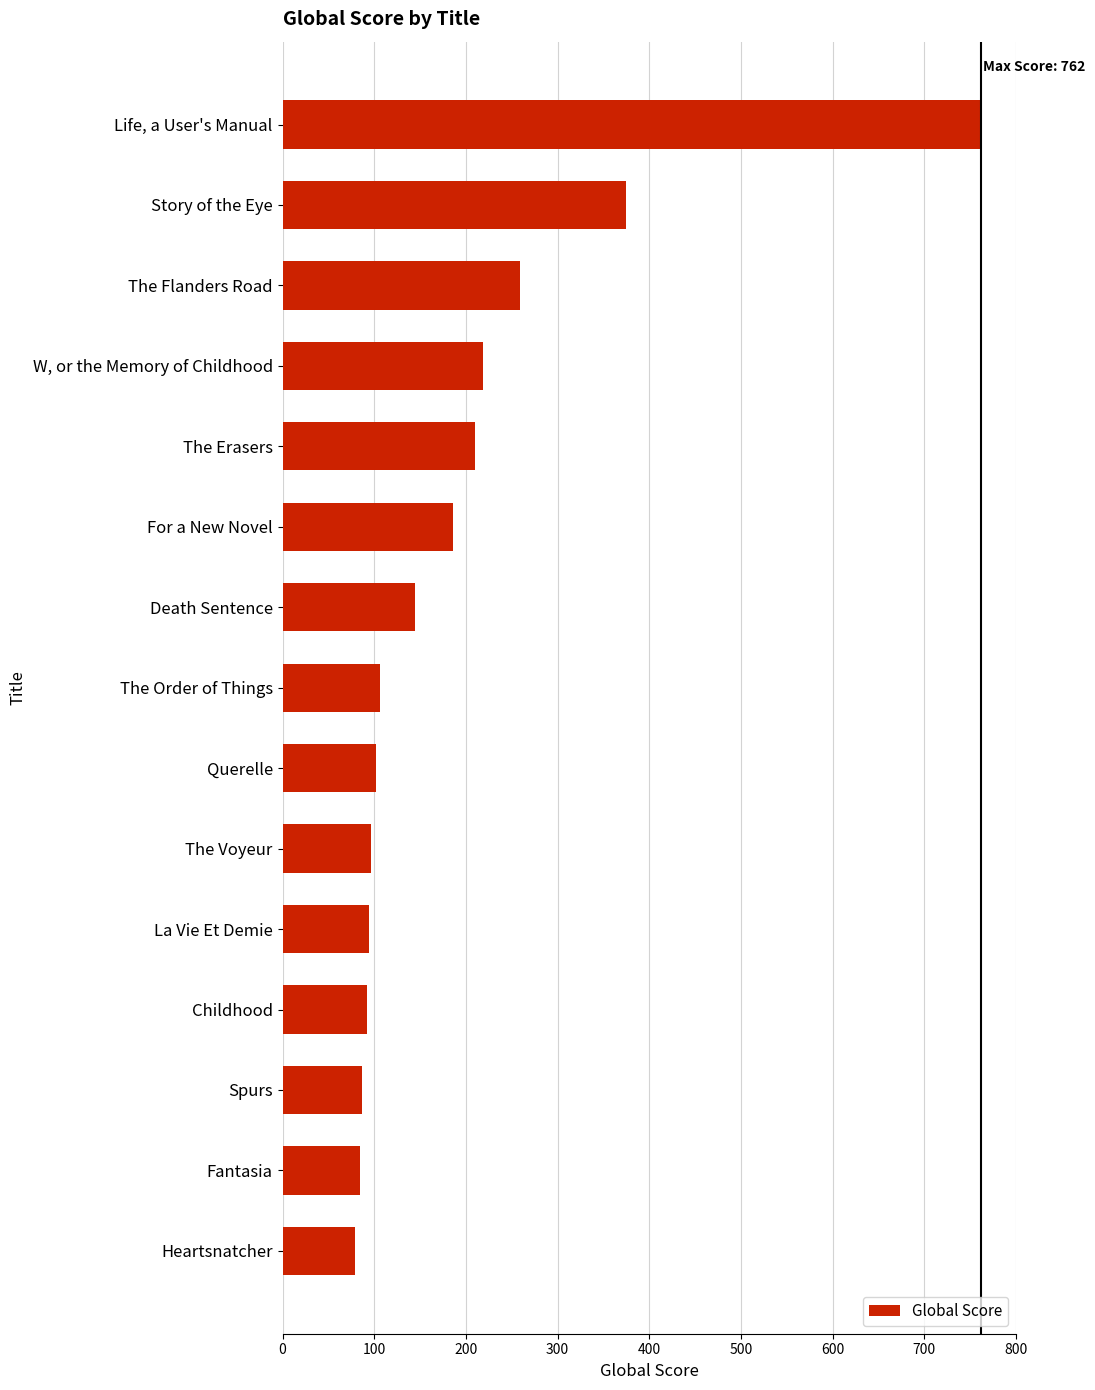

List the labels in order of value, largest first.

Life, a User's Manual, Story of the Eye, The Flanders Road, W, or the Memory of Childhood, The Erasers, For a New Novel, Death Sentence, The Order of Things, Querelle, The Voyeur, La Vie Et Demie, Childhood, Spurs, Fantasia, Heartsnatcher